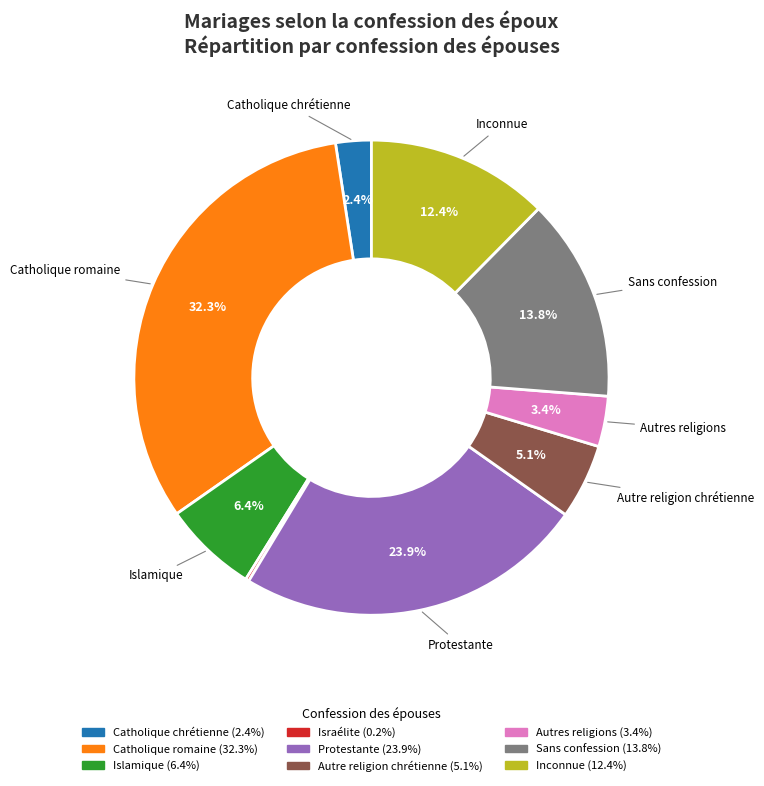

What is the total percentage of Islamique and Catholique chrétienne?

8.8%